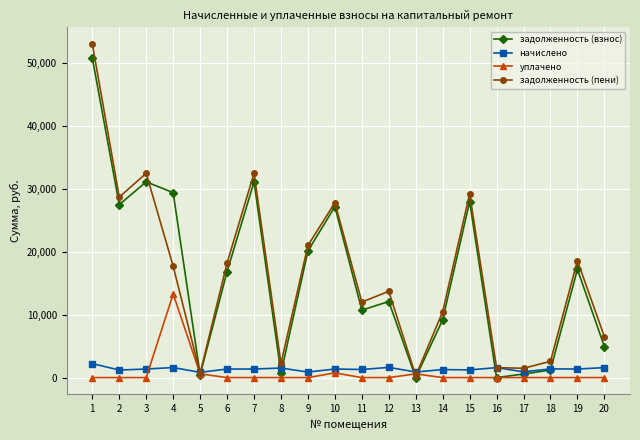

Which series changed the most between 5 and 12?

задолженность (пени)